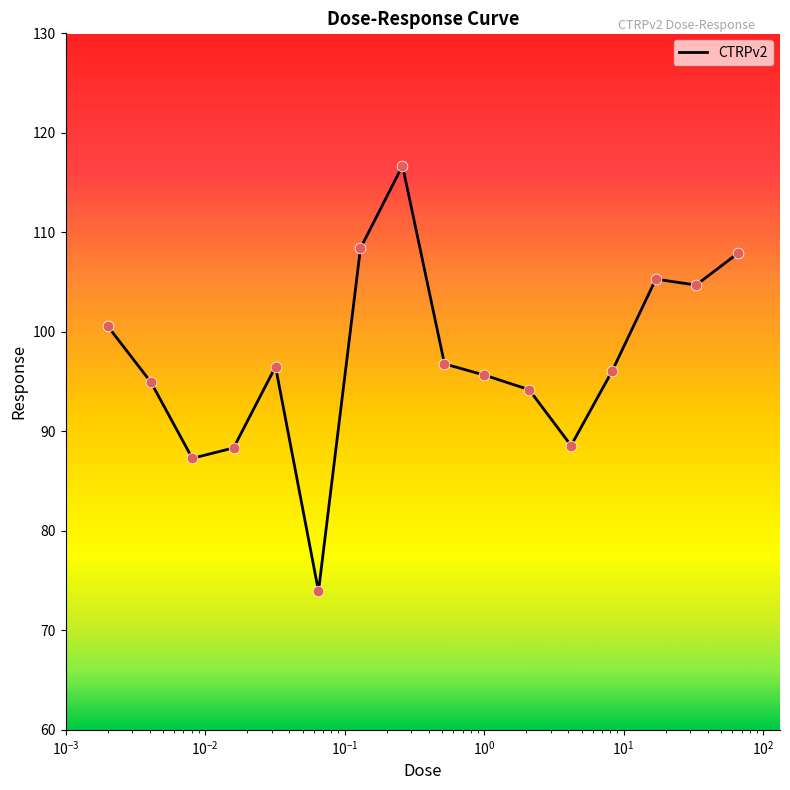

What is the smallest value displayed?

73.9